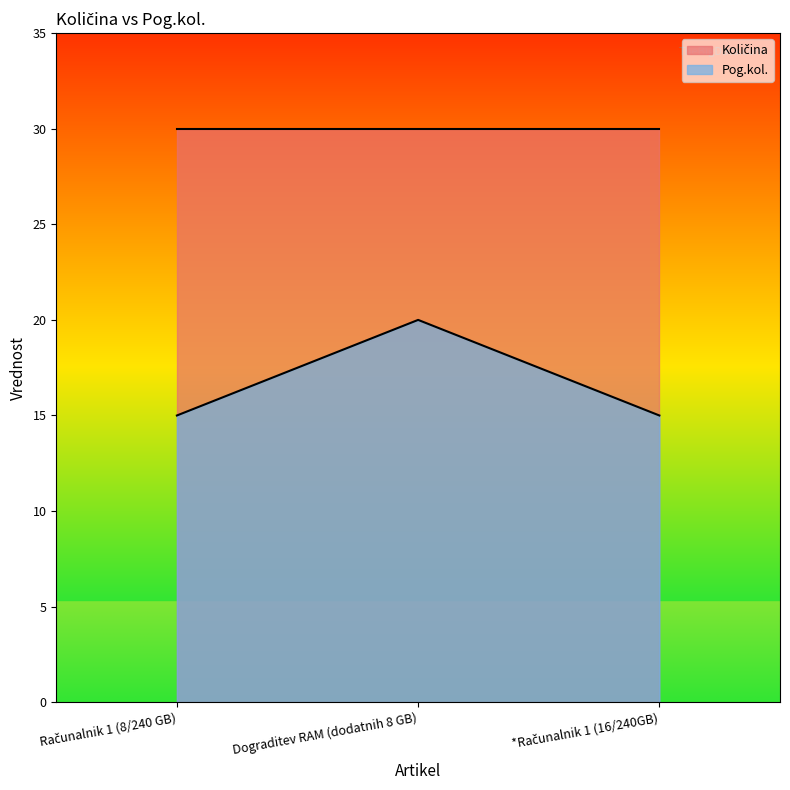

What position from the right is *Računalnik 1 (16/240GB)?

1